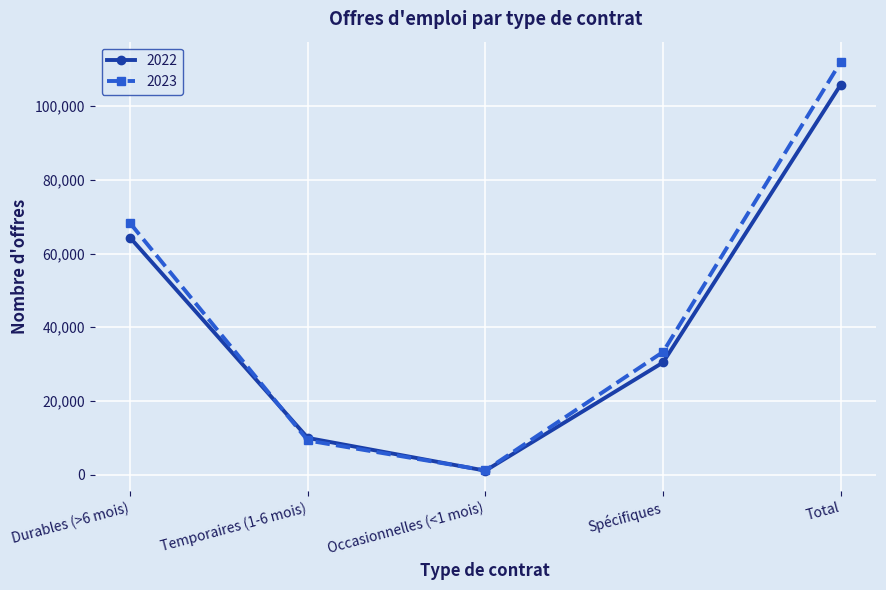

At which category is the sum across all series the highest?

Total